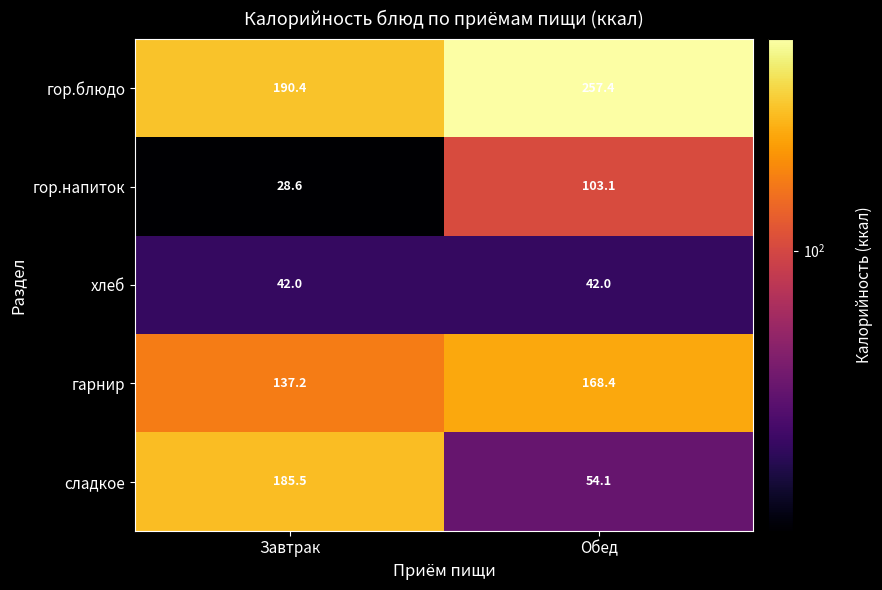

Which series changed the most between Завтрак and Обед?

сладкое